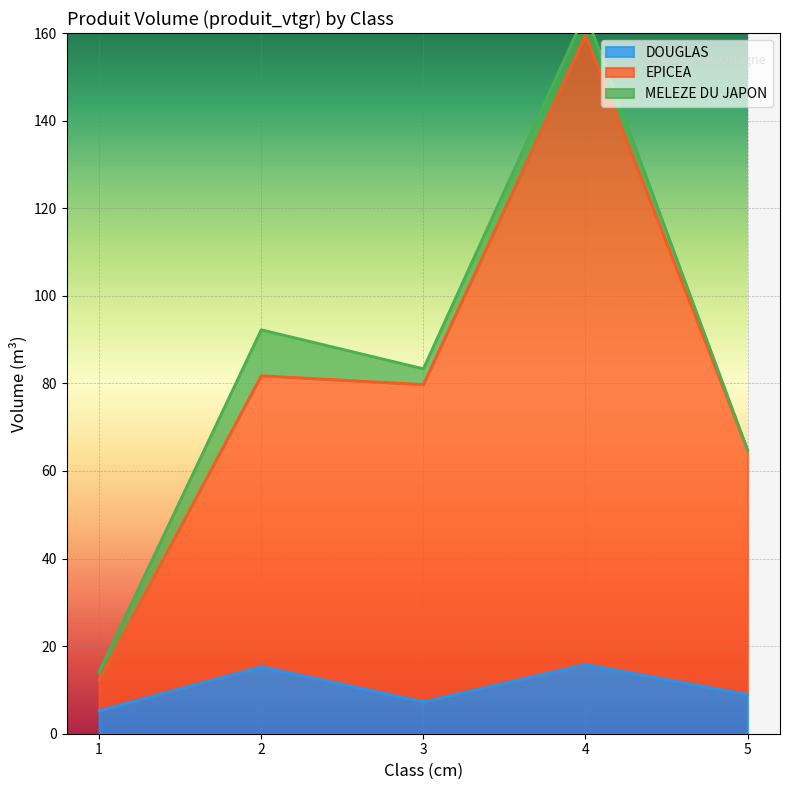

The value of DOUGLAS at 2 is 15.3. True or false?

True